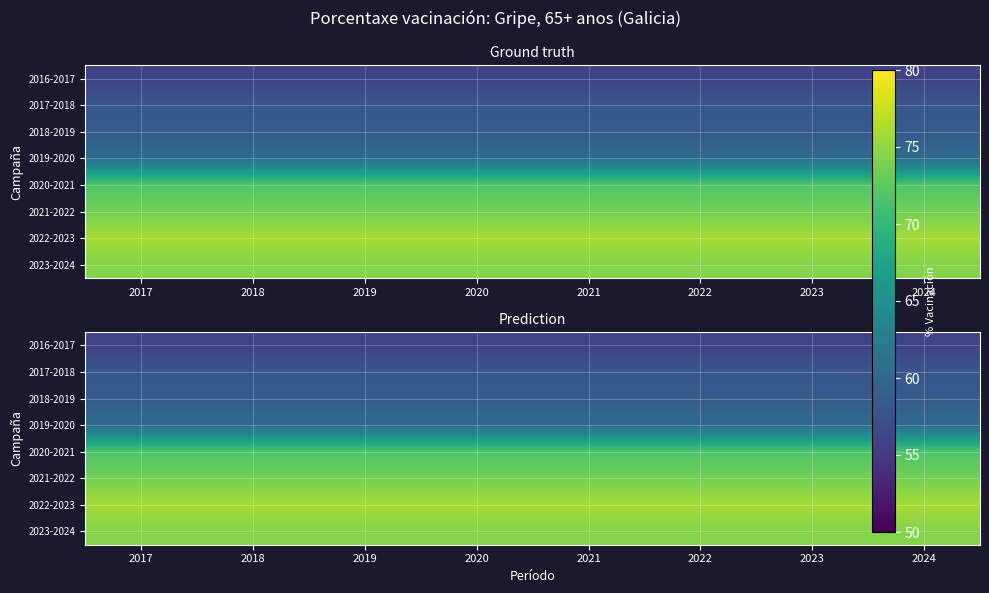

The value of 2023-2024 at 2020 is 74.4. True or false?

True